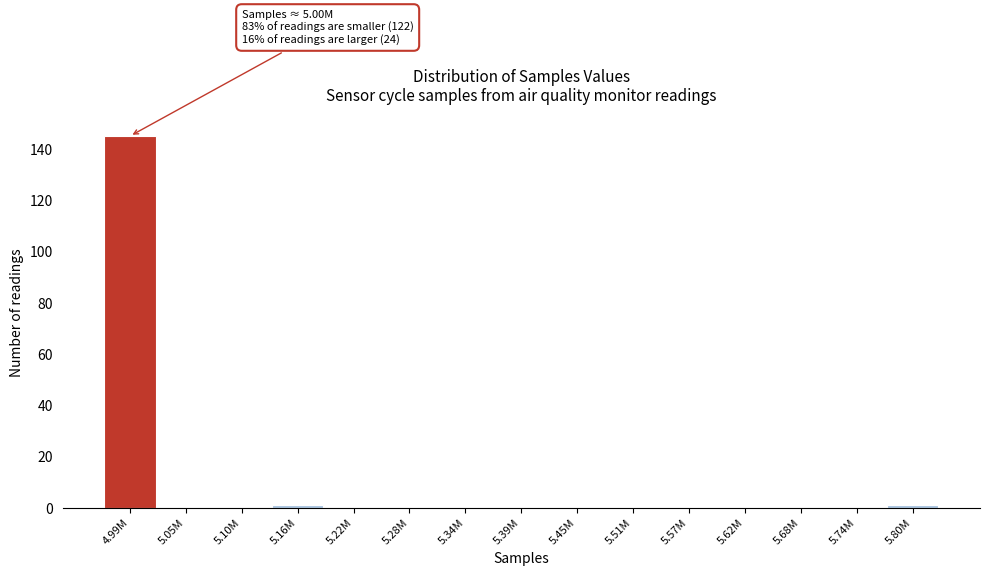

Reading left to right, transcribe all the data shown in this chart.

4.99M=145	5.05M=0	5.10M=0	5.16M=1	5.22M=0	5.28M=0	5.34M=0	5.39M=0	5.45M=0	5.51M=0	5.57M=0	5.62M=0	5.68M=0	5.74M=0	5.80M=1